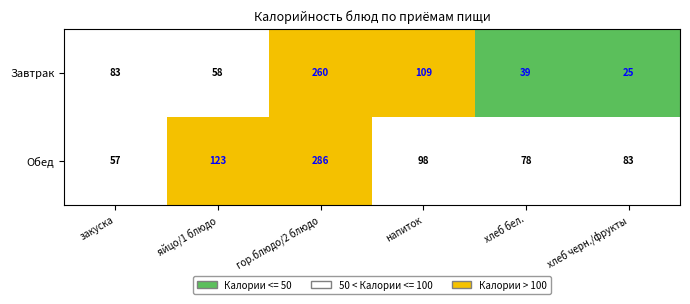

Which has a higher value, напиток or хлеб черн./фрукты?

напиток